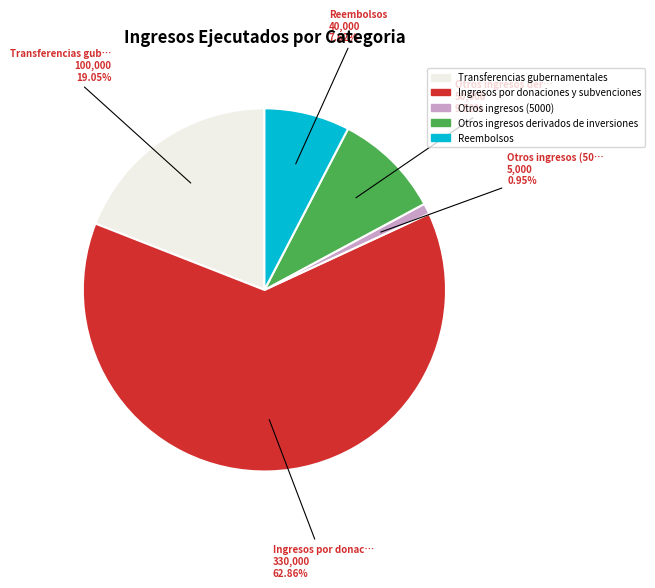

How many segments does this pie chart have?

5